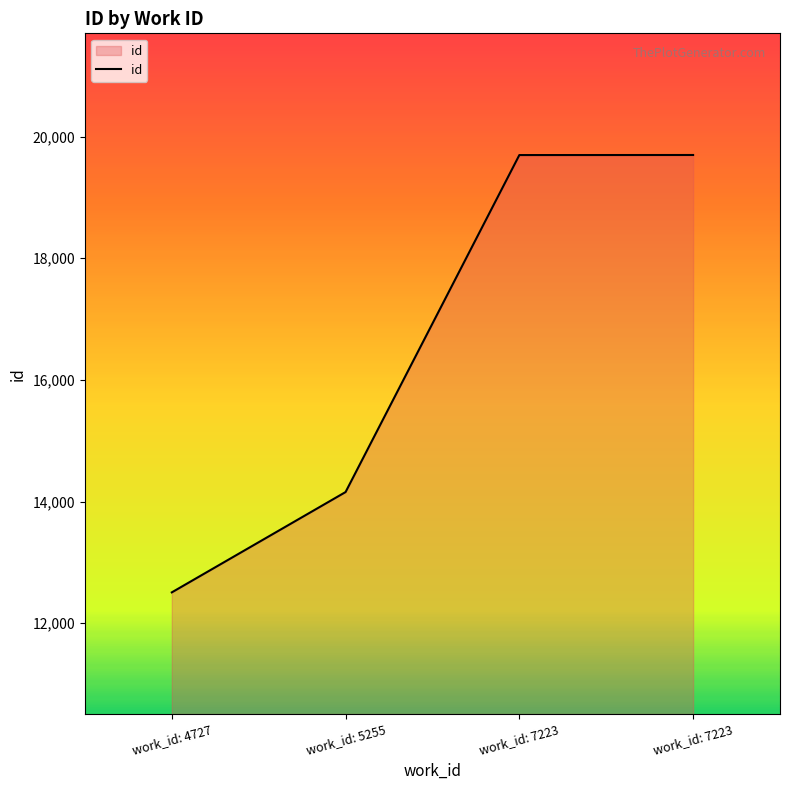

Reading right to left, list all the values displayed in this chart.

work_id: 7223=19697	work_id: 7223=19696	work_id: 5255=14156	work_id: 4727=12507